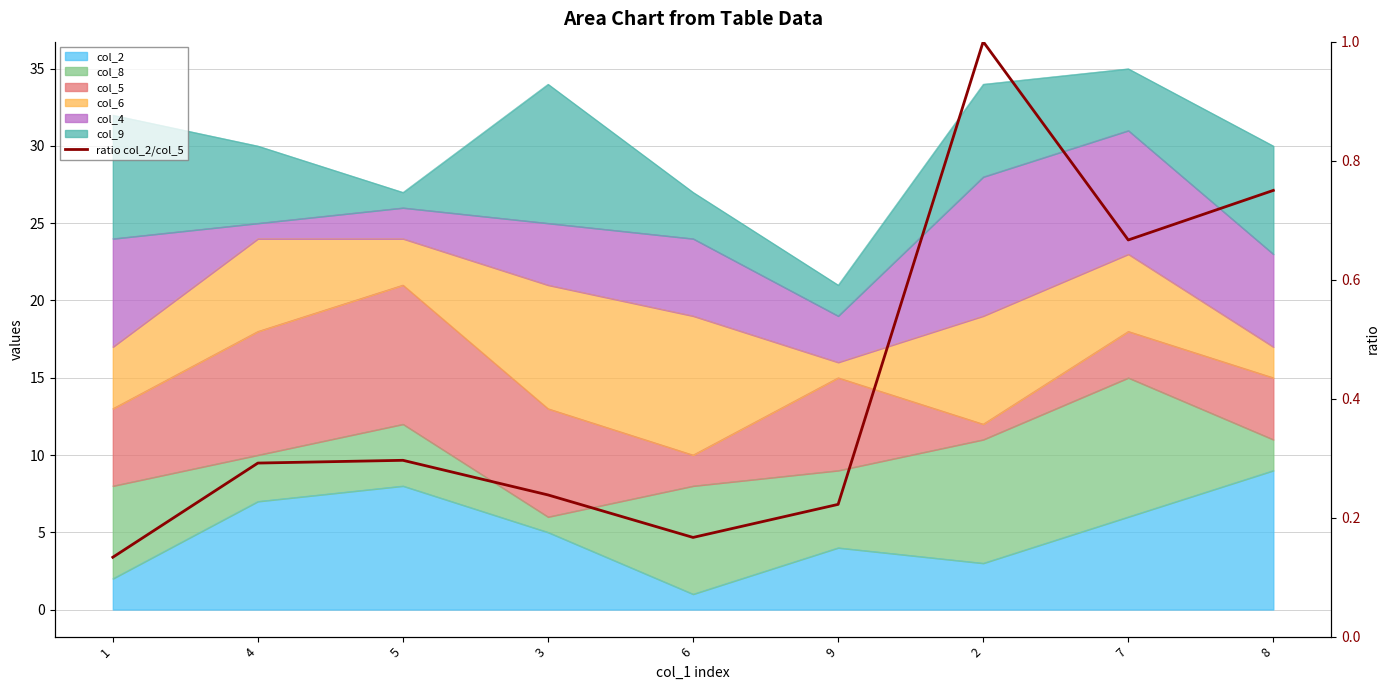

At which label is the value closest to 0?

1